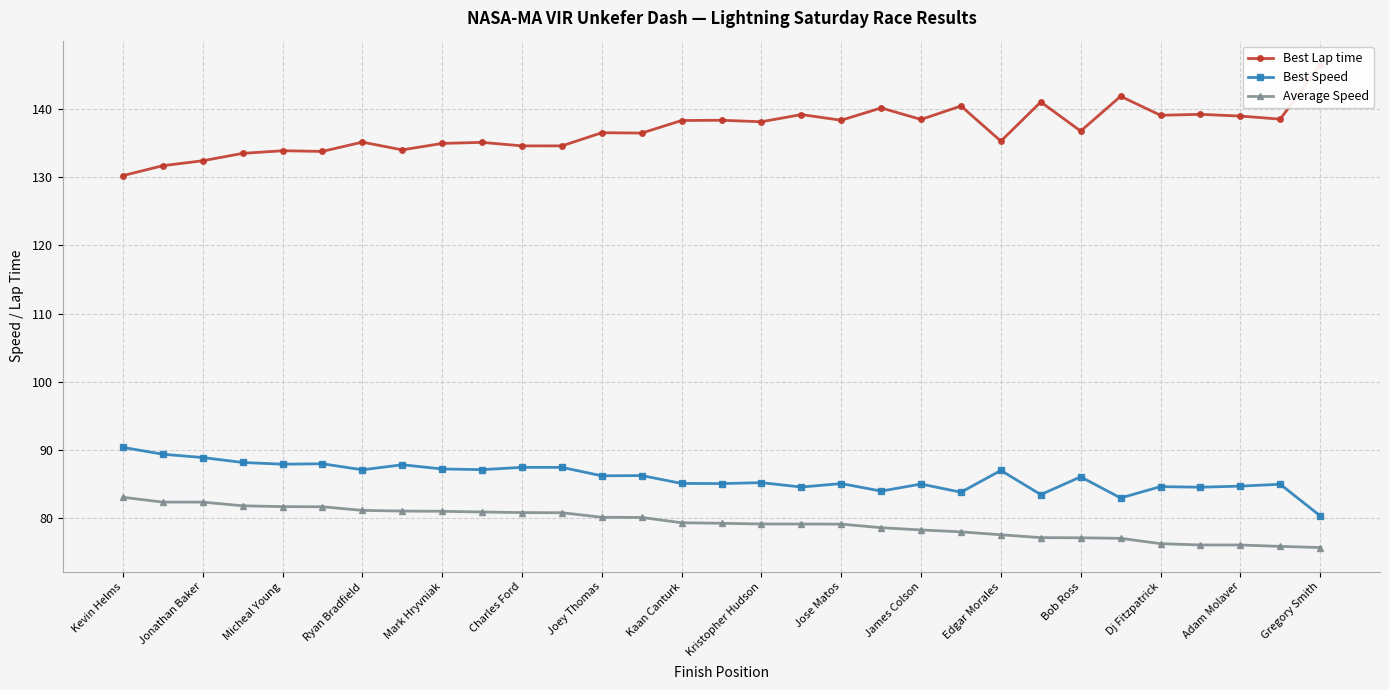

What is the average value of the Best Lap time series?

136.9